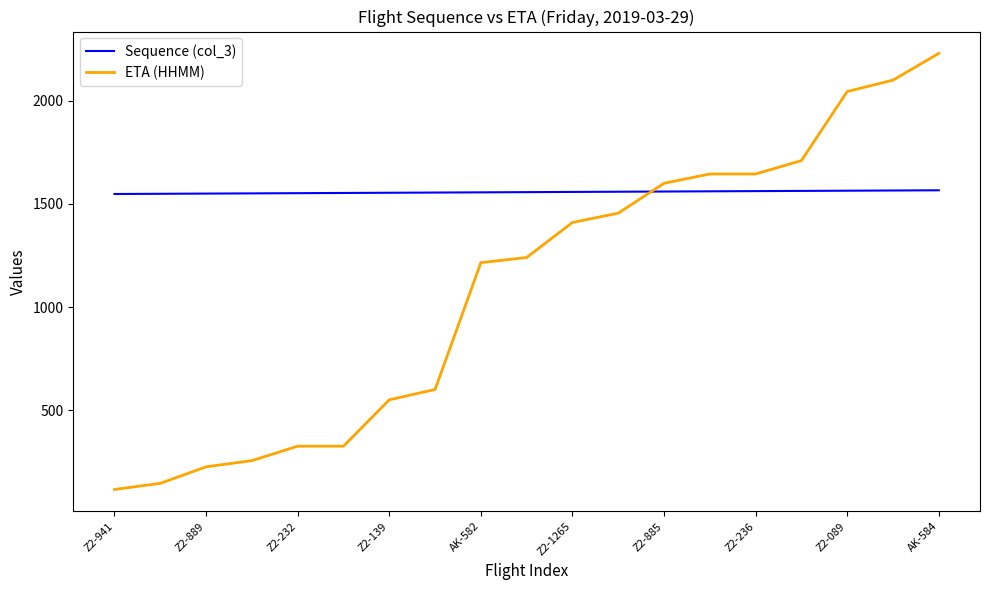

List the series in order of their peak value, highest first.

ETA (HHMM), Sequence (col_3)